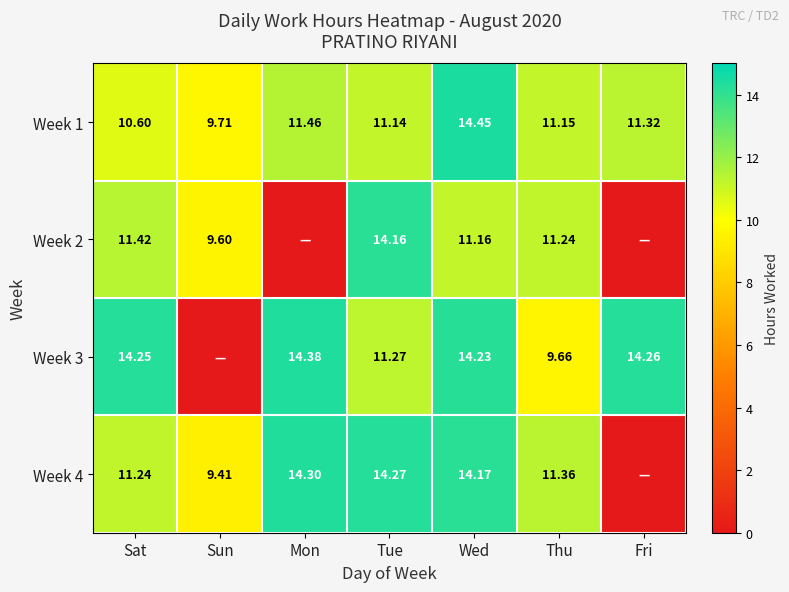

Is the value of Week 3 at Wed greater than the value of Week 1 at Wed?

No